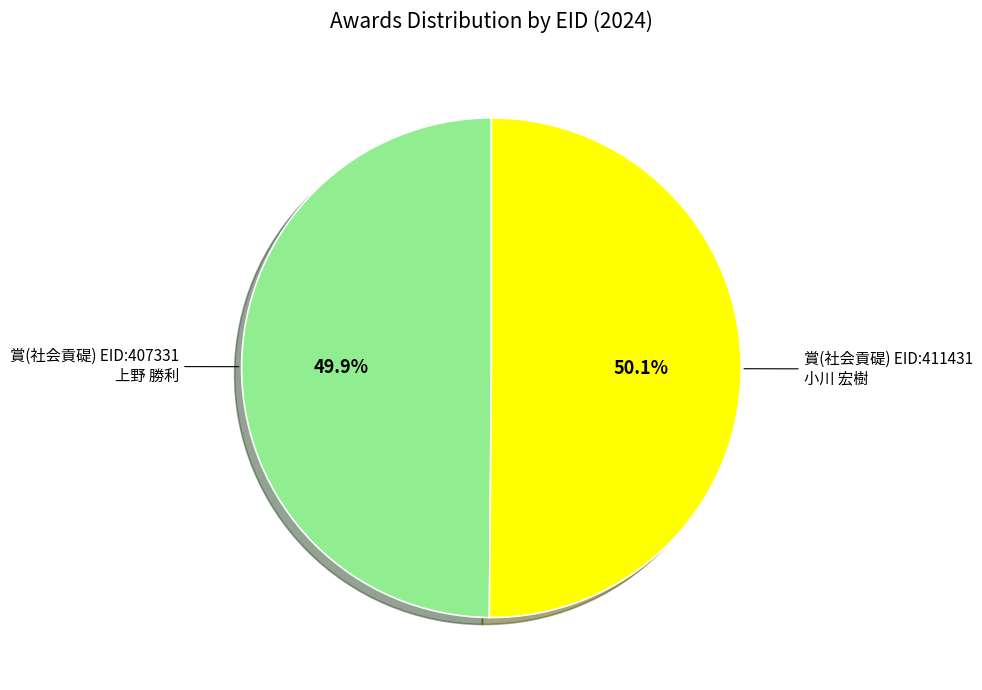

Is there a majority slice in this chart?

Yes